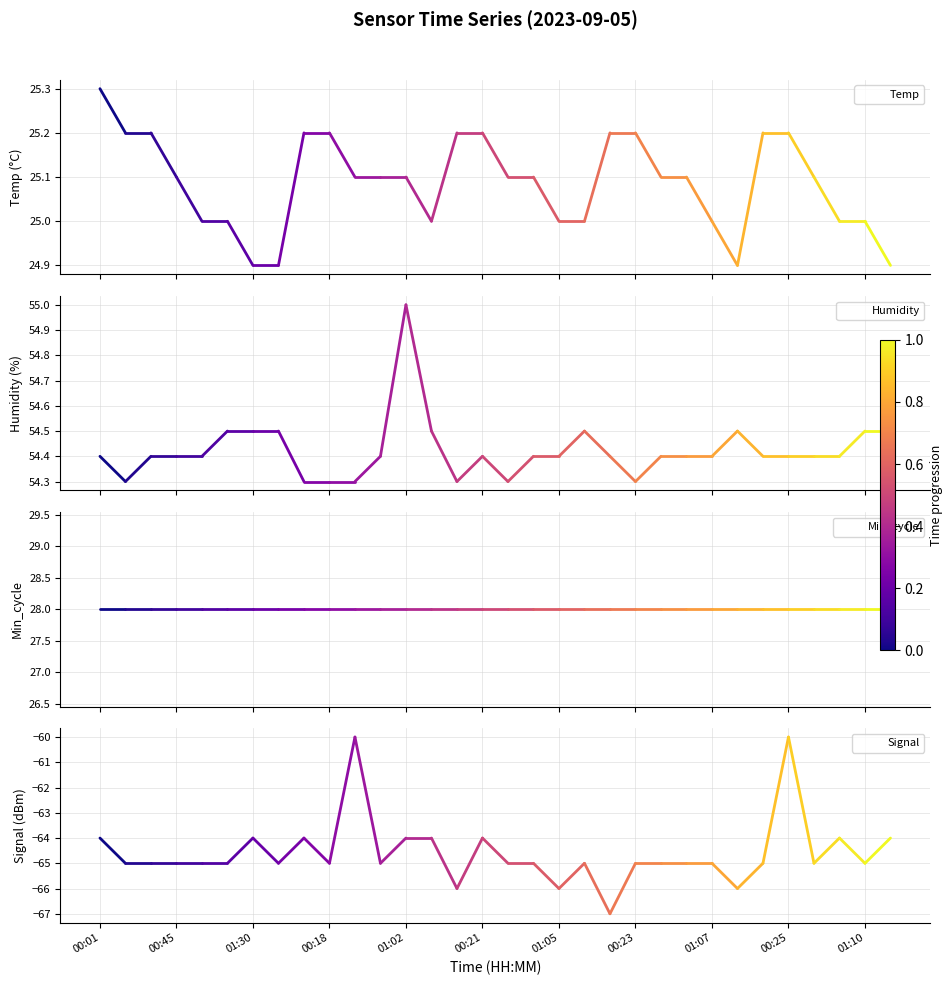

What is the average value of the Humidity series?

54.4